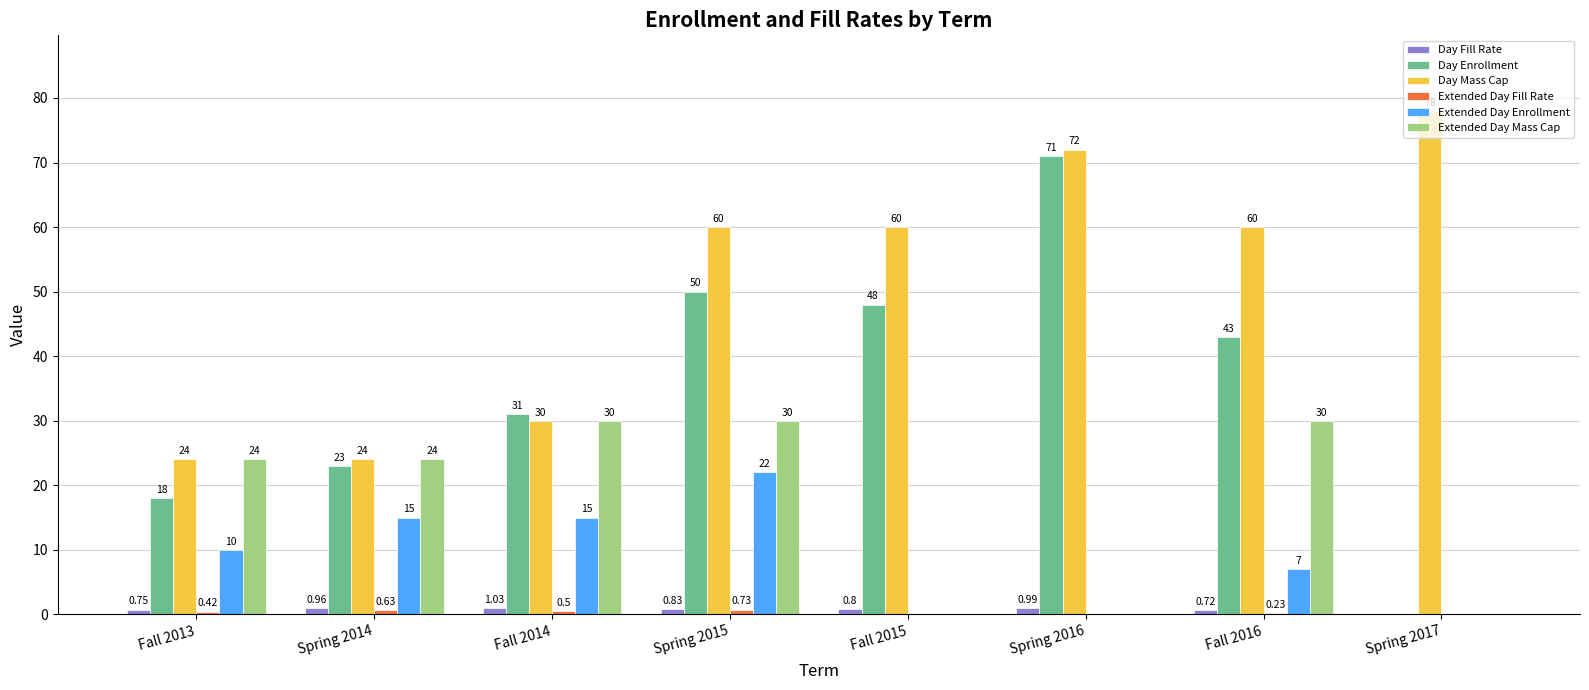

At which category is the sum across all series the highest?

Spring 2015